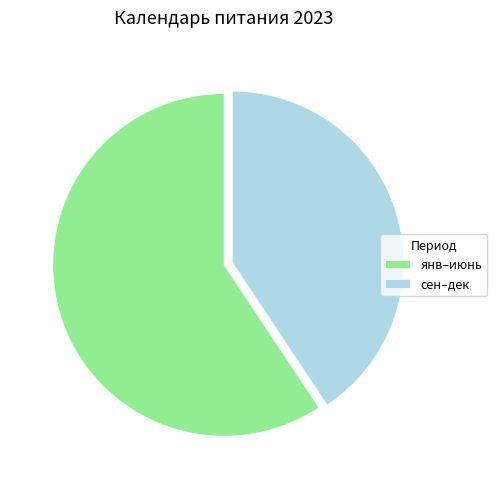

Combined, do янв–июнь and сен–дек account for over 50%?

Yes